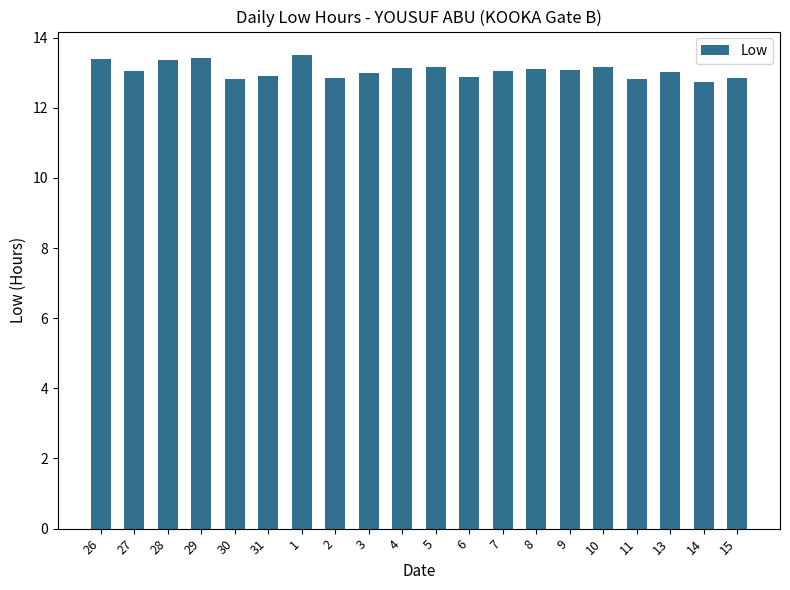

What is the label of the 3rd bar from the right?

13